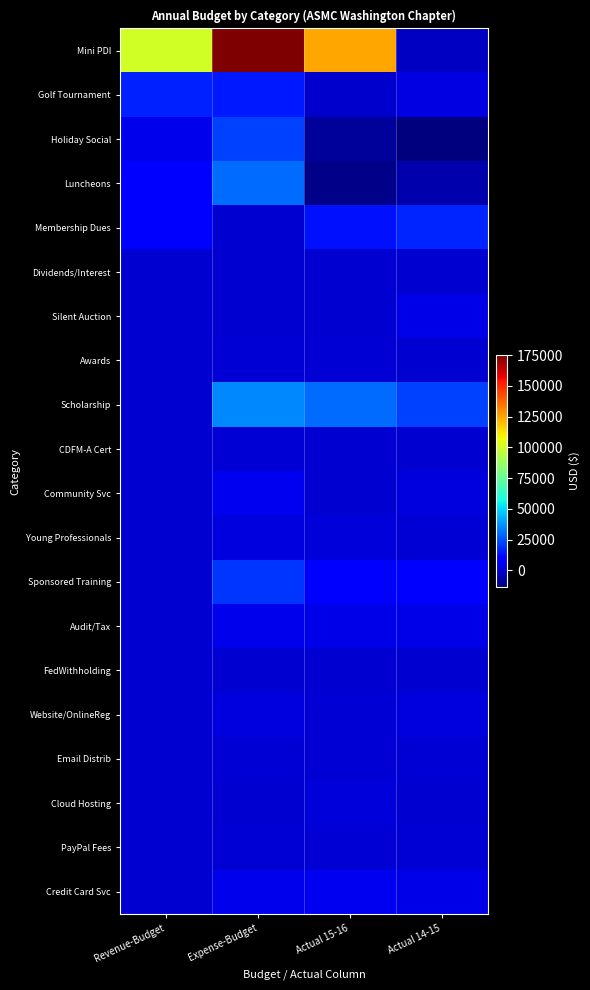

Reading left to right, what are all the values shown in this chart?

Mini PDI: Revenue-Budget=100000.0	Expense-Budget=175000.0	Actual 15-16=124151.1	Actual 14-15=-2303.3
Golf Tournament: Revenue-Budget=16000.0	Expense-Budget=15000.0	Actual 15-16=-1136.9	Actual 14-15=2750.2
Holiday Social: Revenue-Budget=4000.0	Expense-Budget=22000.0	Actual 15-16=-8741.9	Actual 14-15=-13743.2
Luncheons: Revenue-Budget=7500.0	Expense-Budget=30000.0	Actual 15-16=-12211.0	Actual 14-15=-6330.2
Membership Dues: Revenue-Budget=10000.0	Expense-Budget=0.0	Actual 15-16=13483.0	Actual 14-15=17001.0
Dividends/Interest: Revenue-Budget=60.0	Expense-Budget=0.0	Actual 15-16=59.8	Actual 14-15=78.1
Silent Auction: Revenue-Budget=0.0	Expense-Budget=0.0	Actual 15-16=0.0	Actual 14-15=3472.3
Awards: Revenue-Budget=0.0	Expense-Budget=1000.0	Actual 15-16=668.4	Actual 14-15=151.7
Scholarship: Revenue-Budget=0.0	Expense-Budget=35000.0	Actual 15-16=30000.0	Actual 14-15=22000.0
CDFM-A Cert: Revenue-Budget=0.0	Expense-Budget=700.0	Actual 15-16=0.0	Actual 14-15=0.0
Community Svc: Revenue-Budget=0.0	Expense-Budget=5000.0	Actual 15-16=0.0	Actual 14-15=2412.1
Young Professionals: Revenue-Budget=0.0	Expense-Budget=2000.0	Actual 15-16=1104.5	Actual 14-15=303.0
Sponsored Training: Revenue-Budget=0.0	Expense-Budget=20000.0	Actual 15-16=9800.0	Actual 14-15=9800.0
Audit/Tax: Revenue-Budget=0.0	Expense-Budget=4000.0	Actual 15-16=3700.0	Actual 14-15=3700.0
FedWithholding: Revenue-Budget=0.0	Expense-Budget=0.0	Actual 15-16=2.2	Actual 14-15=21.1
Website/OnlineReg: Revenue-Budget=0.0	Expense-Budget=2000.0	Actual 15-16=559.3	Actual 14-15=1781.0
Email Distrib: Revenue-Budget=0.0	Expense-Budget=600.0	Actual 15-16=579.1	Actual 14-15=349.2
Cloud Hosting: Revenue-Budget=0.0	Expense-Budget=0.0	Actual 15-16=1108.9	Actual 14-15=0.0
PayPal Fees: Revenue-Budget=0.0	Expense-Budget=720.0	Actual 15-16=659.5	Actual 14-15=659.5
Credit Card Svc: Revenue-Budget=0.0	Expense-Budget=4000.0	Actual 15-16=5171.0	Actual 14-15=3709.2